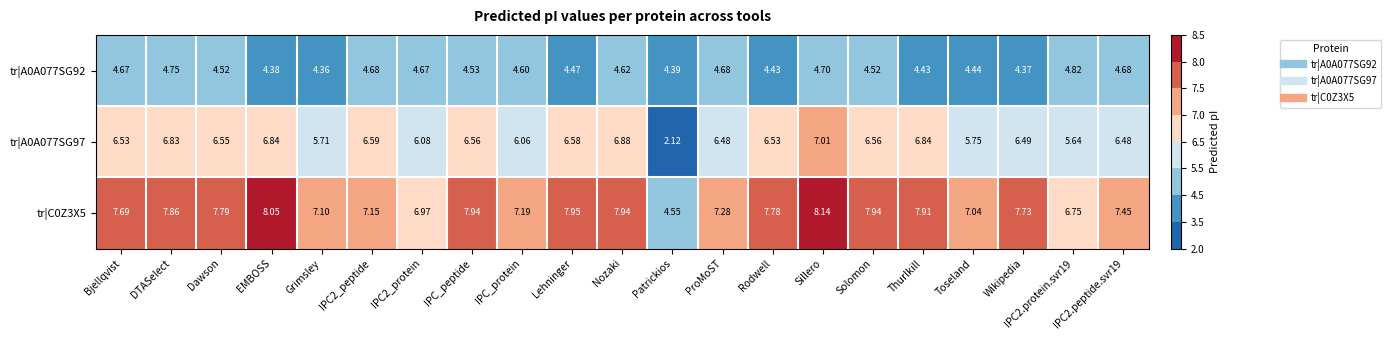

List the series in order of their peak value, highest first.

tr|C0Z3X5, tr|A0A077SG97, tr|A0A077SG92